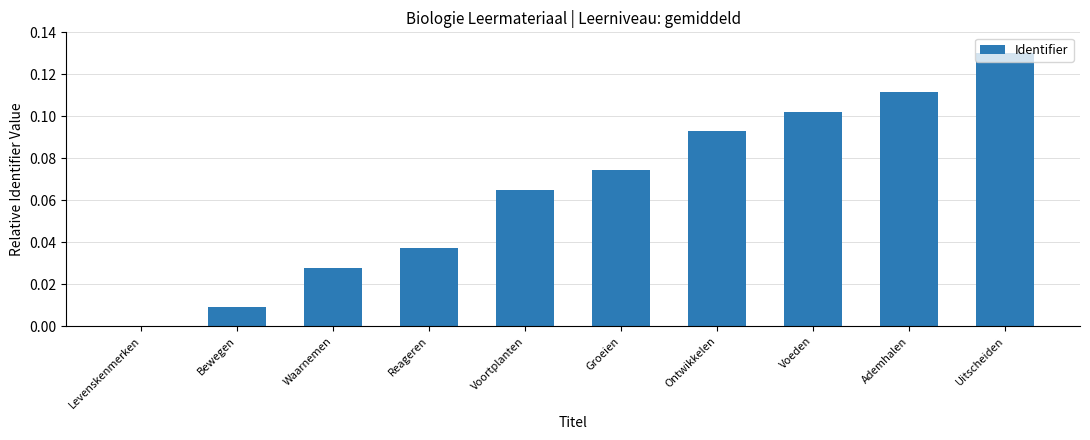

The value at Levenskenmerken is 0.0. True or false?

True